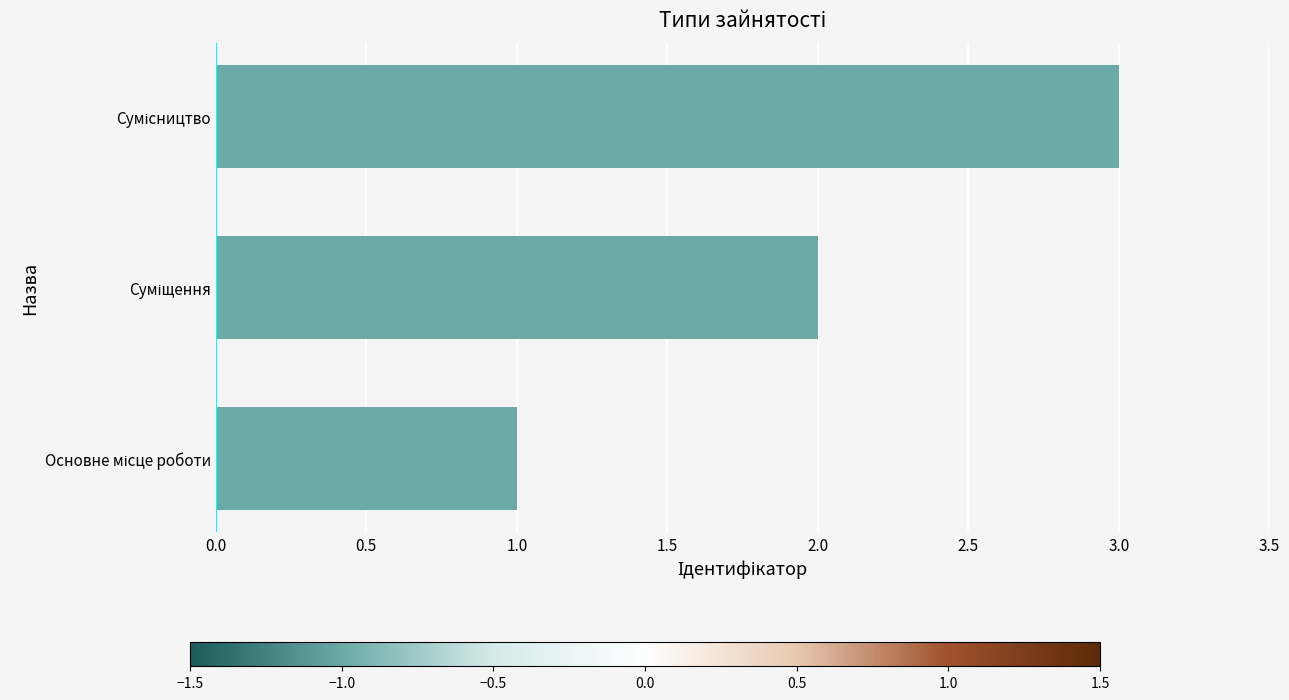

Are the bars horizontal?

Yes